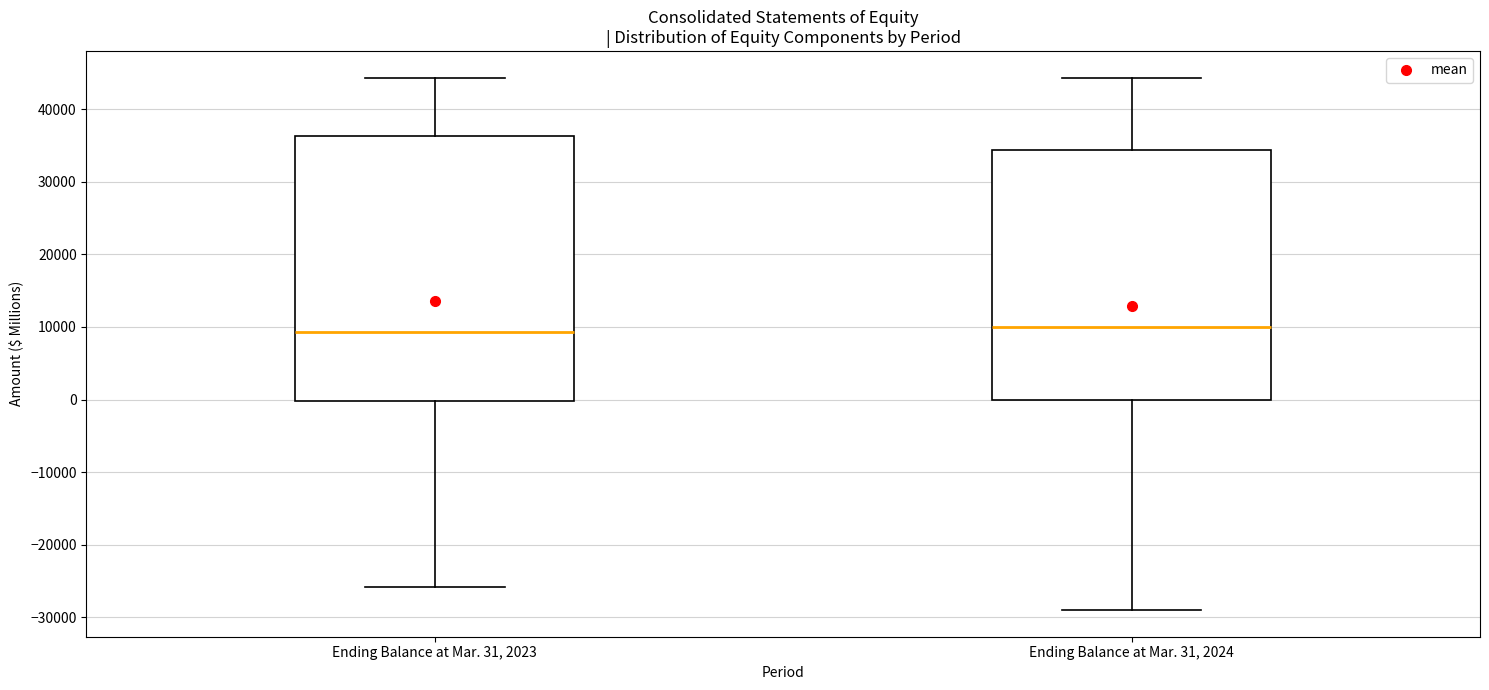

Which box is the tallest, from its lower edge to its upper edge?

Ending Balance at Mar. 31, 2023